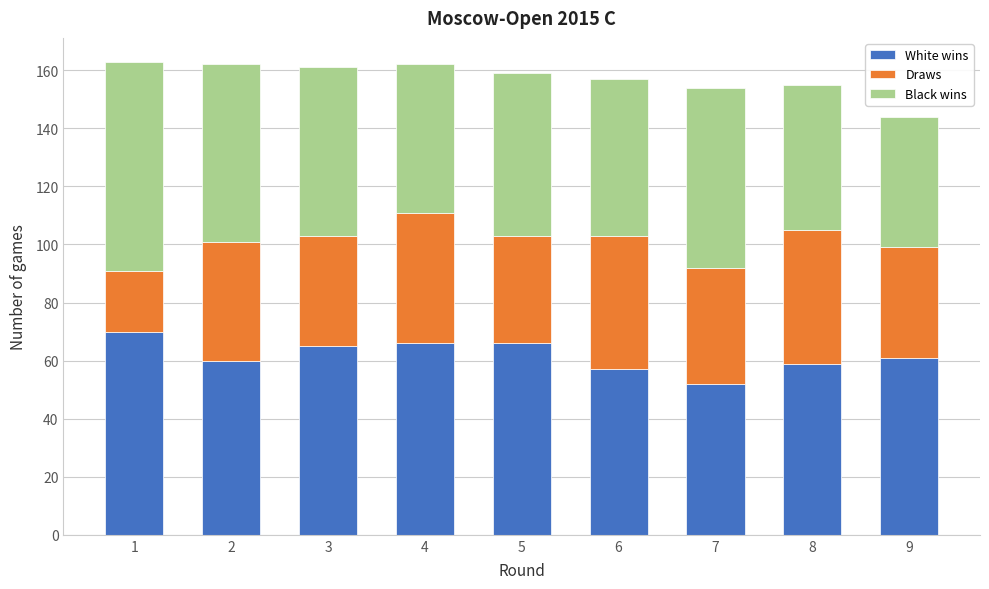

Reading left to right, list the values for the White wins series.

70	60	65	66	66	57	52	59	61